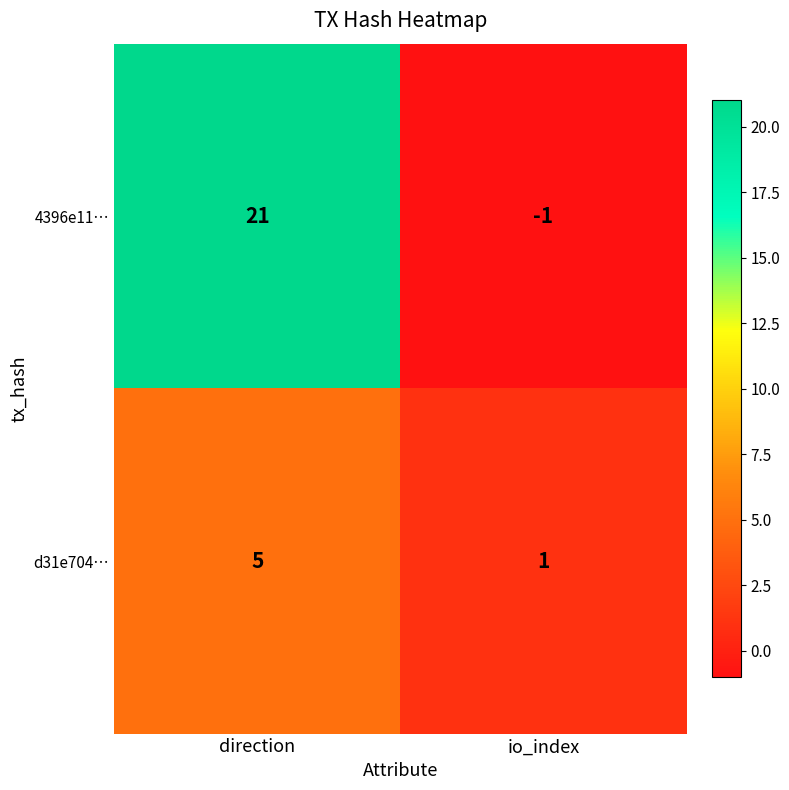

Which series has the widest spread of values?

4396e11…